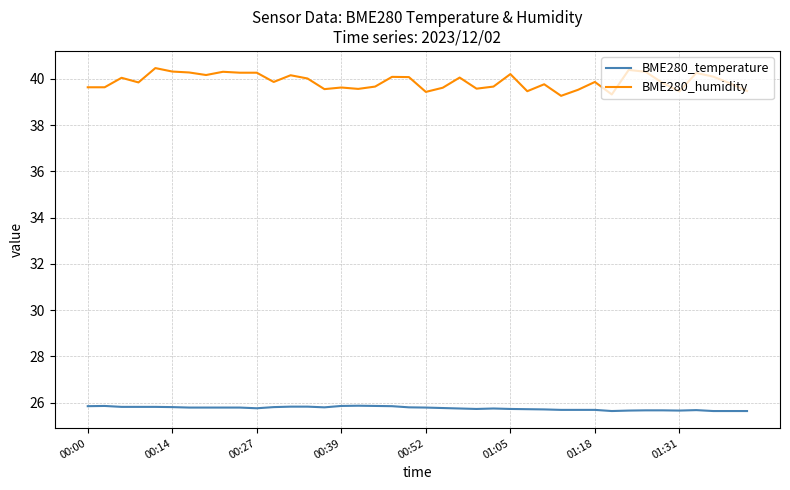

Which series has the widest spread of values?

BME280_humidity